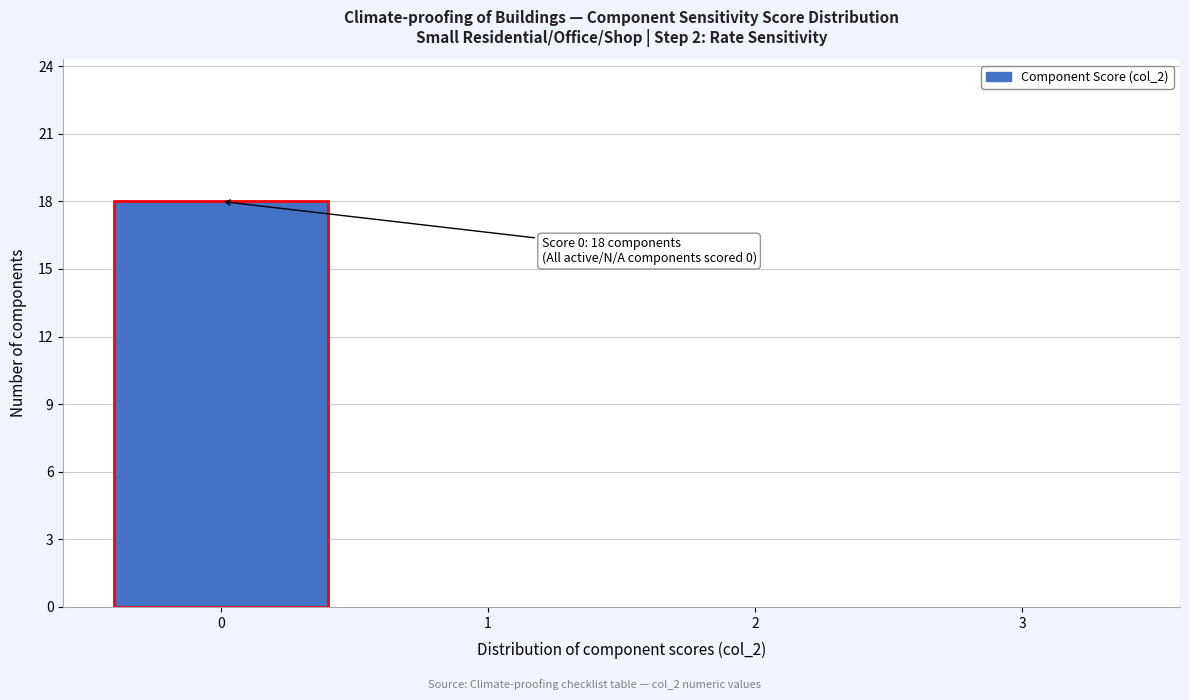

Which range on the x-axis has the tallest bar?

-0.5 to 0.5